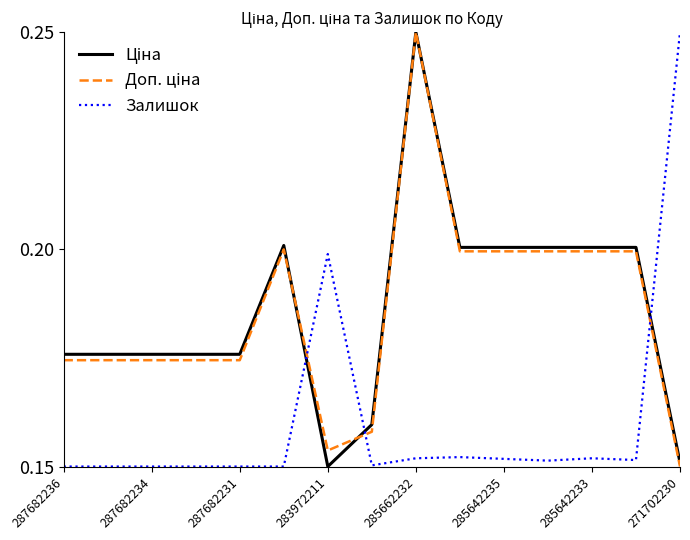

Does the chart have visible grid lines?

No